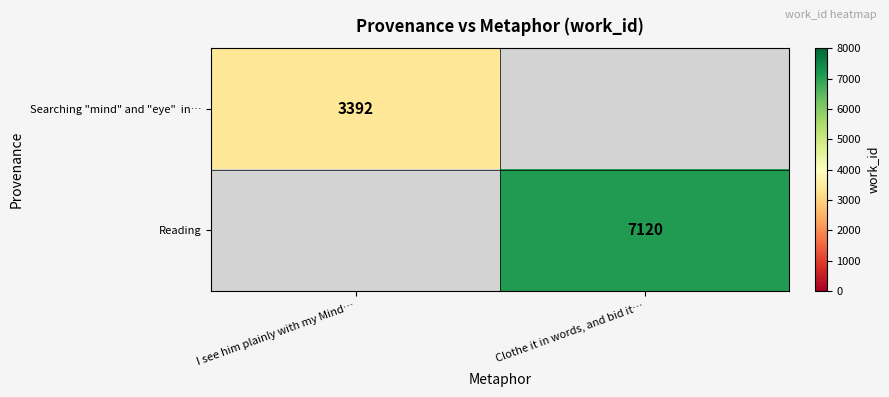

The Reading series shows 10461 at Clothe it in words, and bid it…. True or false?

False